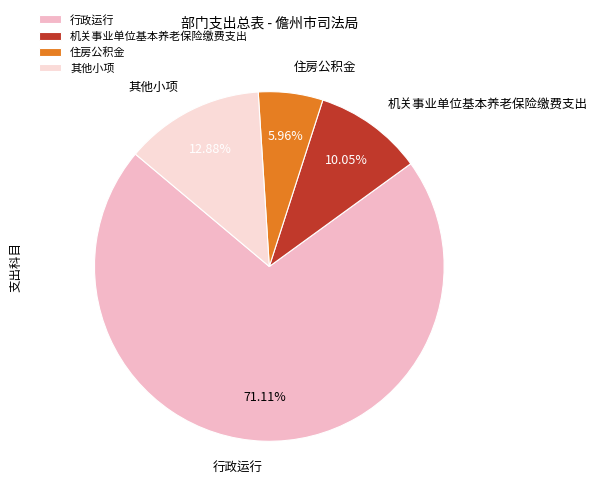

To the nearest percent, what portion does 住房公积金 represent?

6%